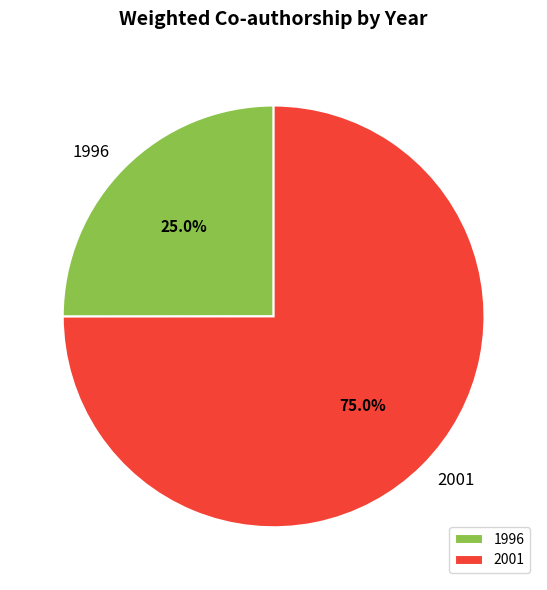

What is the majority slice?

2001